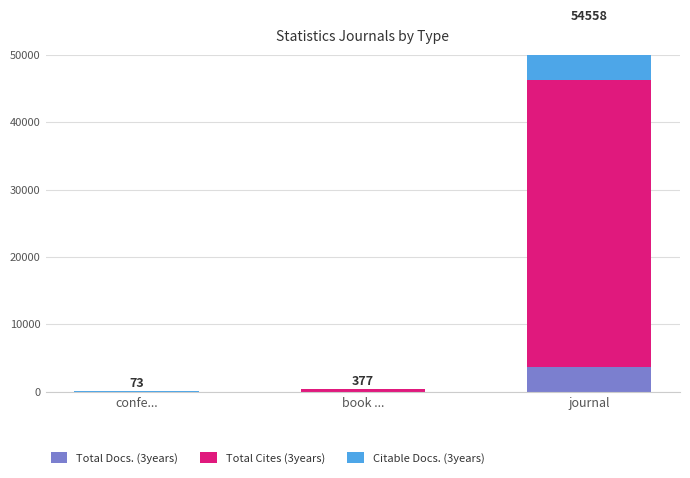

At which category is the sum across all series the highest?

journal